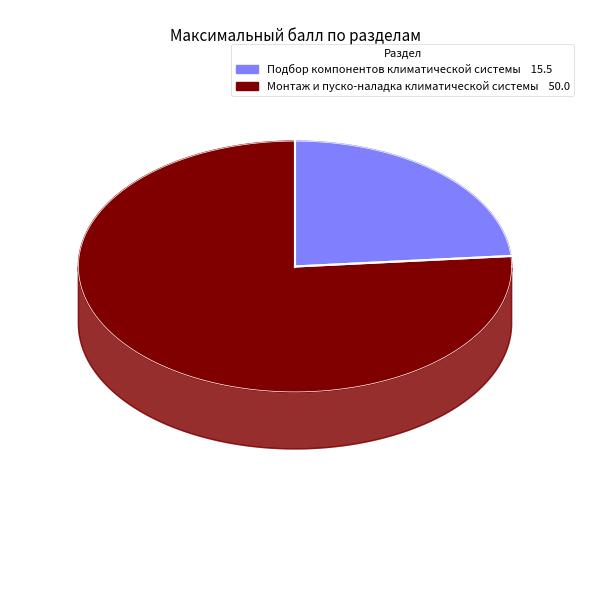

Which slice represents more than half of the pie?

Монтаж и пуско-наладка климатической системы